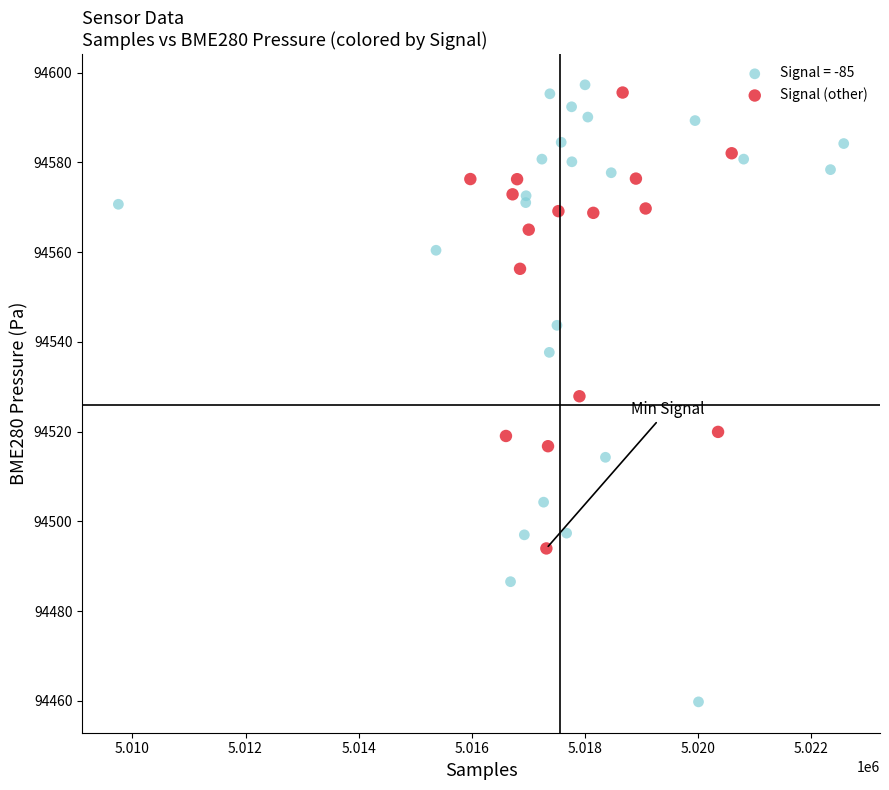

Which series reaches the minimum Y coordinate?

Signal = -85